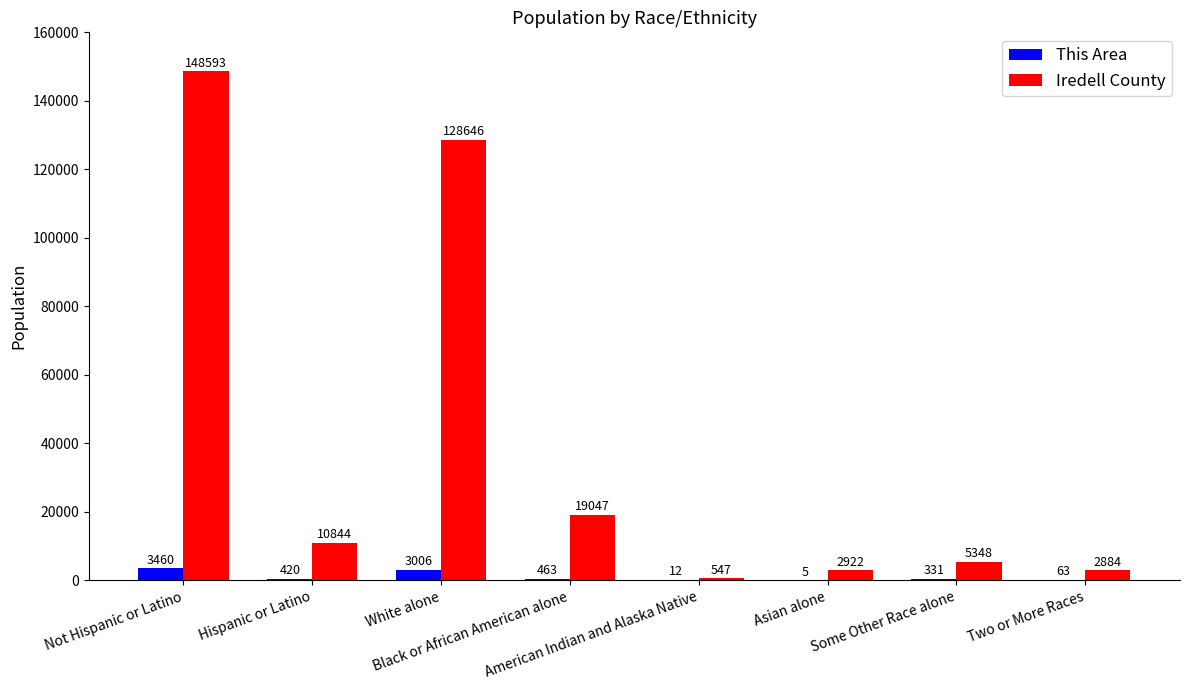

What is the total value across all series at Not Hispanic or Latino?

152053